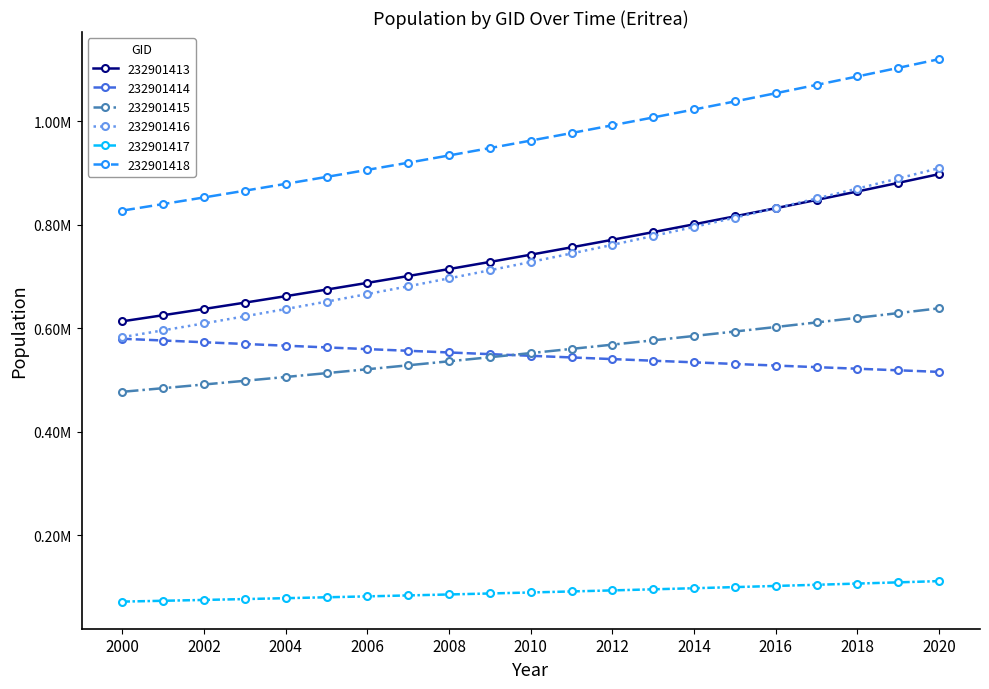

At which label is 232901416 closest to 745941?

2011